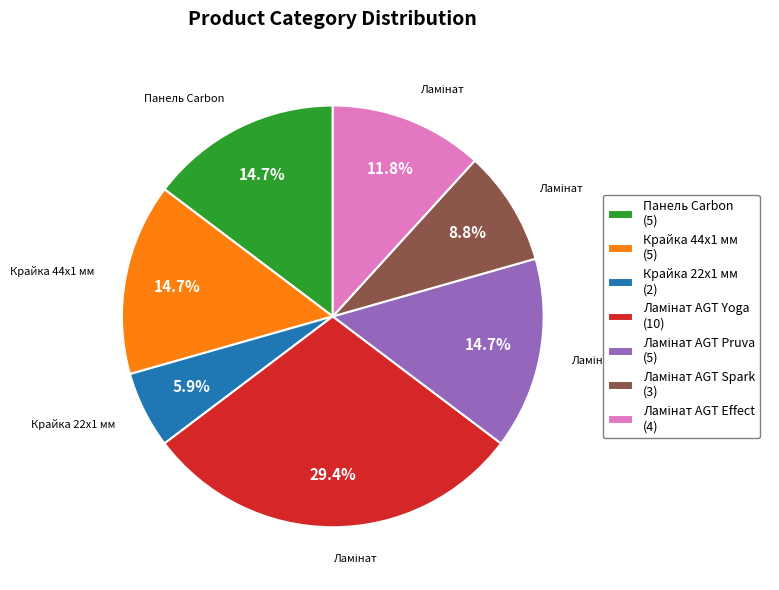

What percentage do Панель Carbon (5) and Крайка 22x1 мм (2) together represent?

20.6%